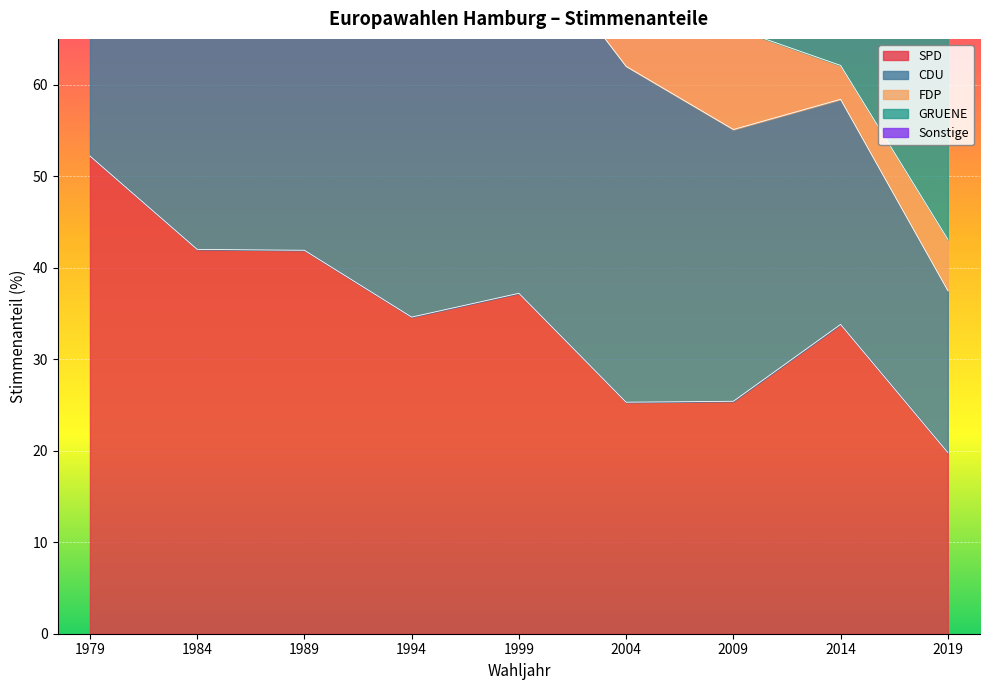

Which series ends up on top after the final intersection of SPD and GRUENE?

GRUENE